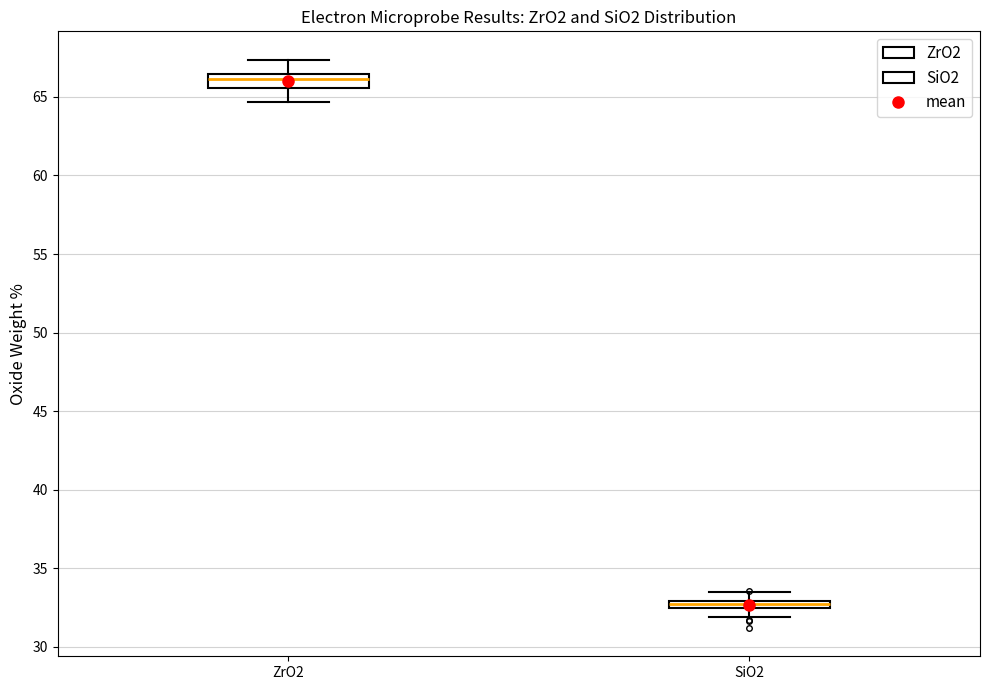

Which box's median line is the lowest?

SiO2